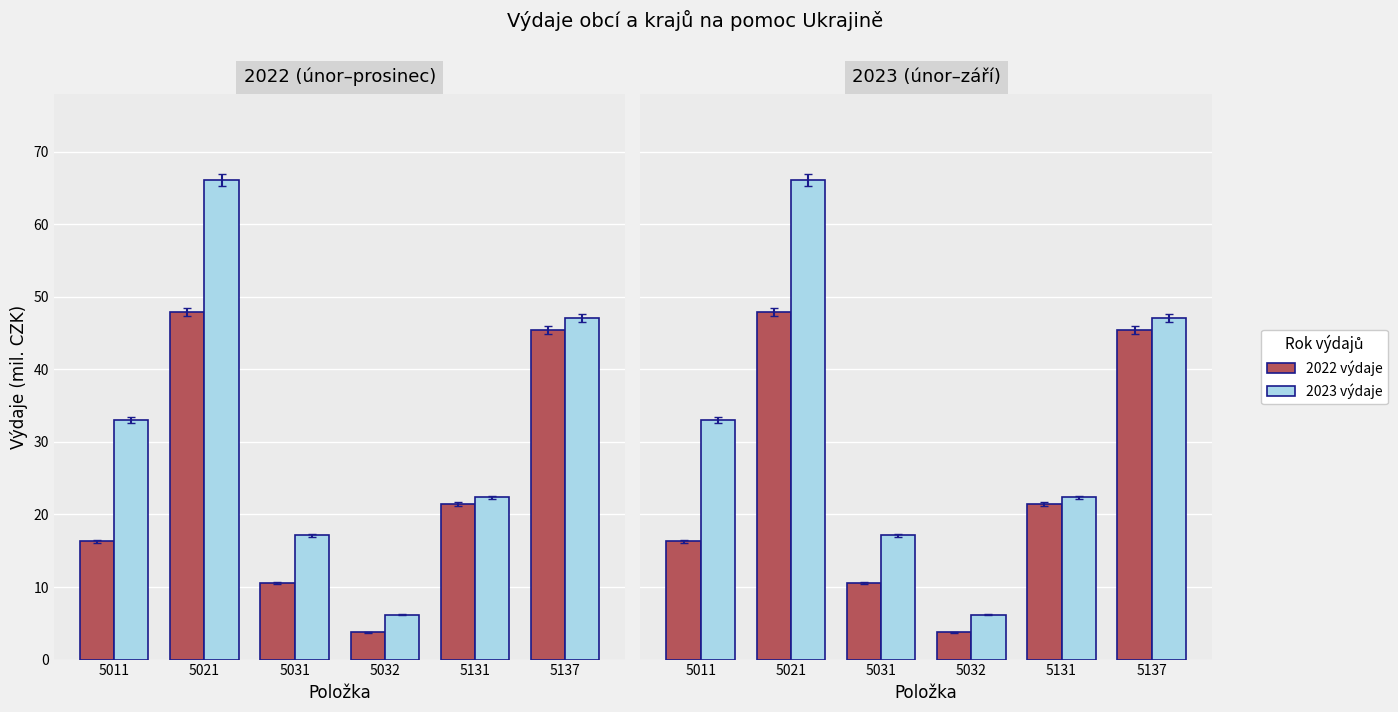

Which has a higher value, 5021 or 5137?

5021